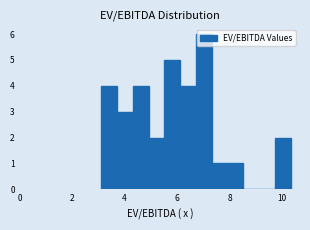

Read against the x-axis, roughly where is the centre of the tallest bar?

7.0